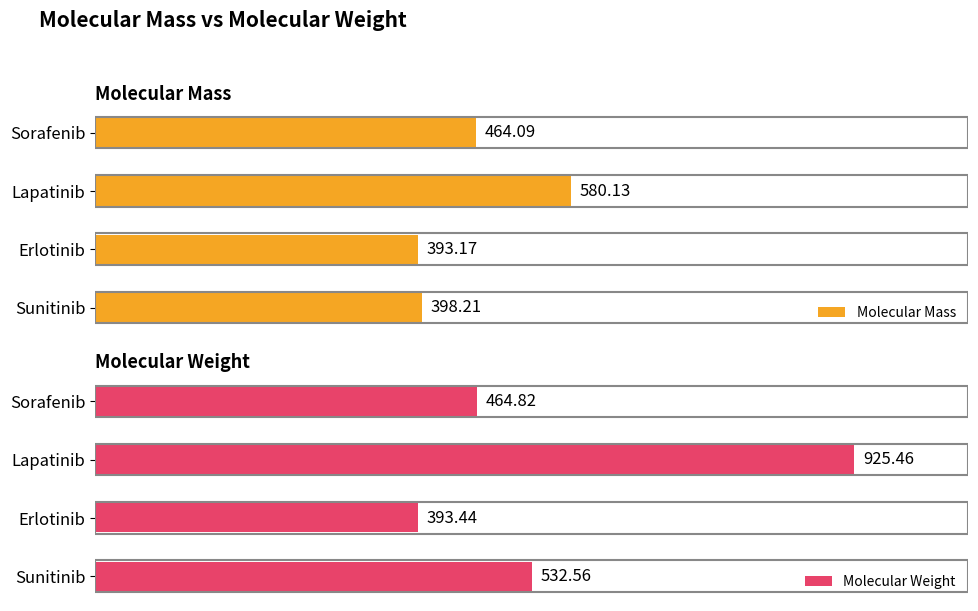

What is the difference between the maximum and minimum values in the Molecular Mass series?

187.0